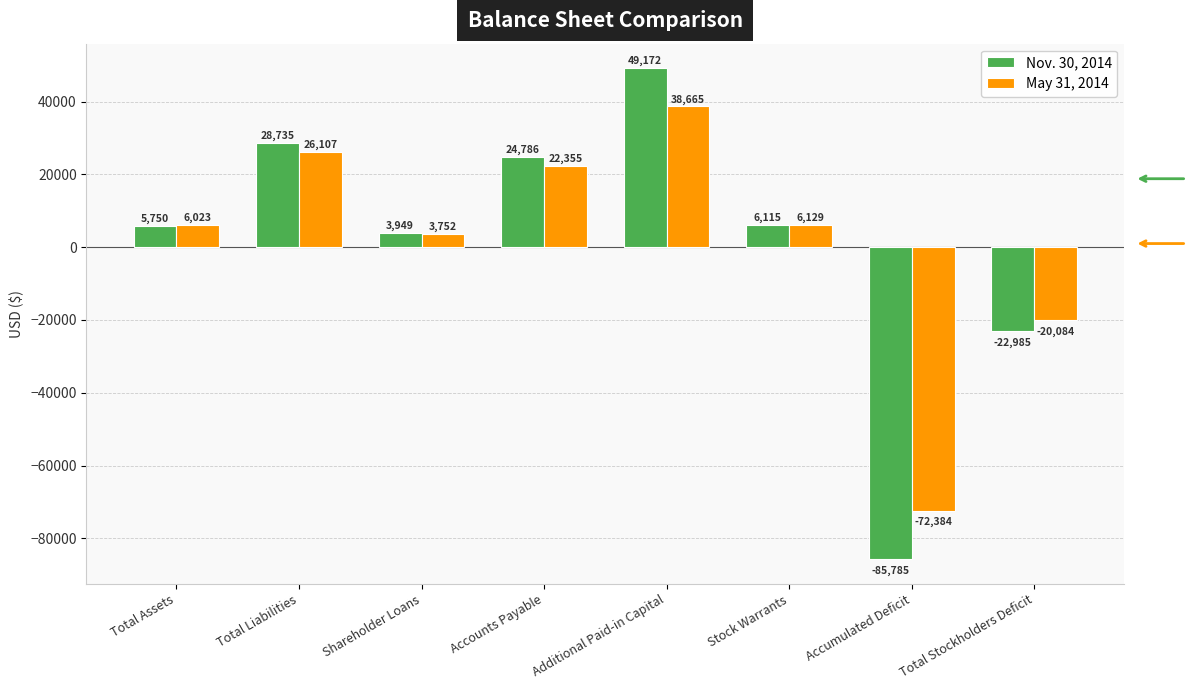

Which series changed the most between Stock Warrants and Total Stockholders Deficit?

Nov. 30, 2014